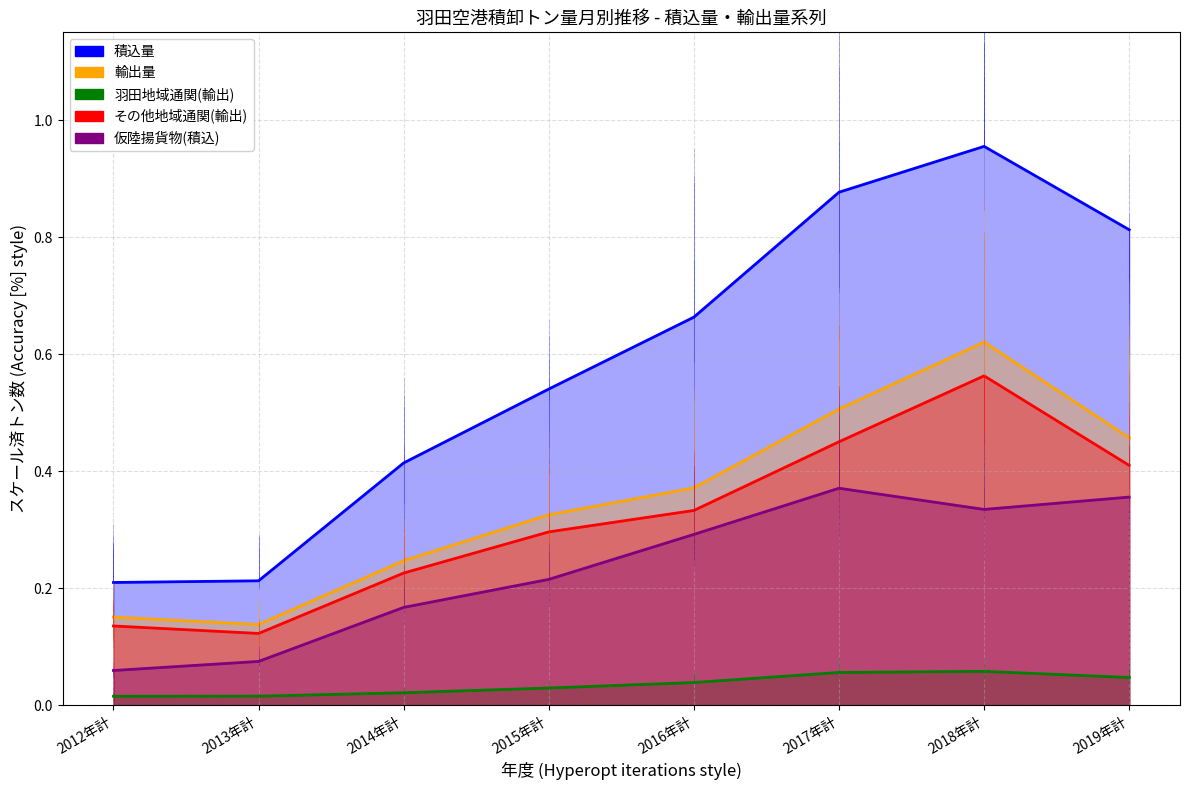

Which series has the largest range (max minus min)?

積込量